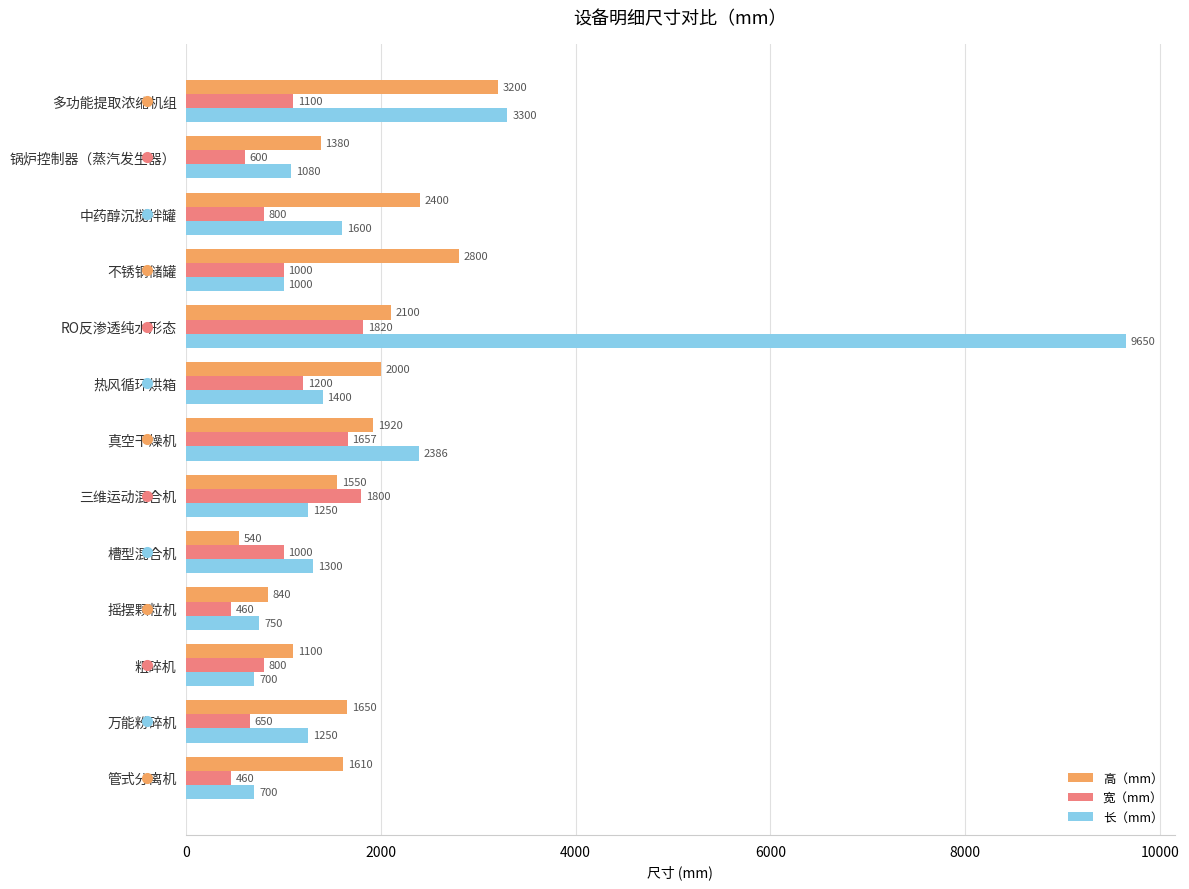

What is the greatest value displayed?

9650